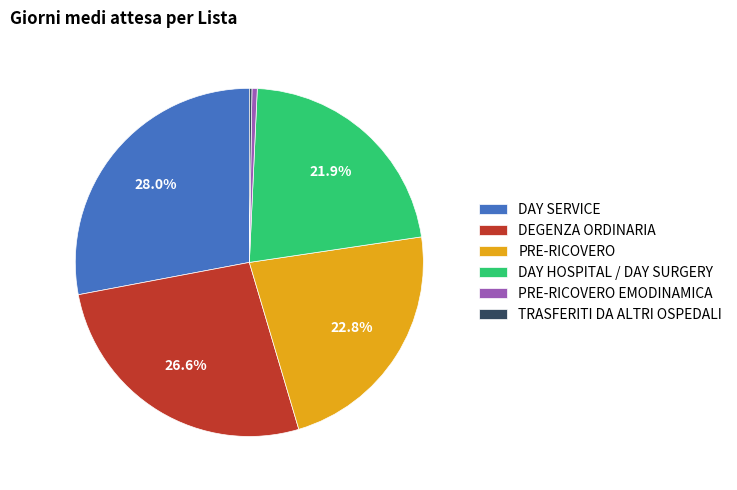

Which has a higher value, DEGENZA ORDINARIA or PRE-RICOVERO EMODINAMICA?

DEGENZA ORDINARIA